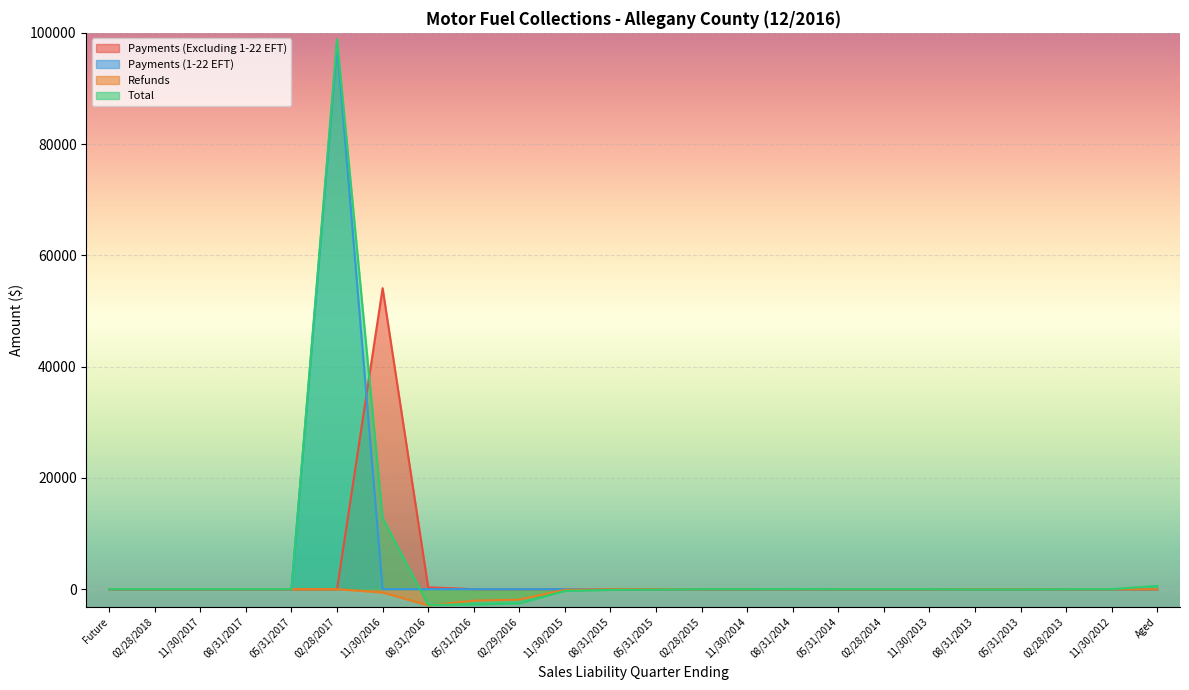

Is the value of Payments (Excluding 1-22 EFT) at 11/30/2012 greater than the value of Total at 05/31/2017?

No